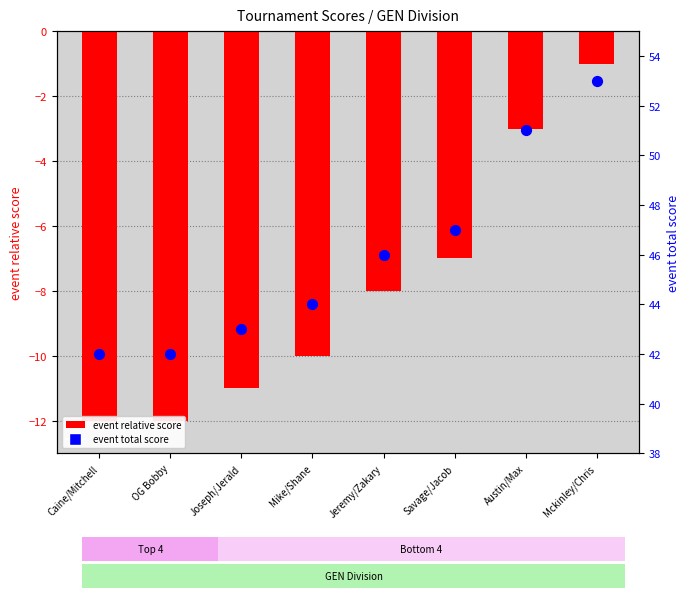

Which series has the largest Y range (max minus min)?

event relative score